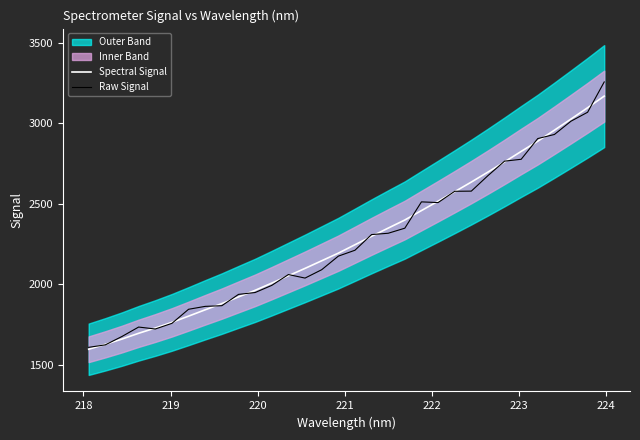

Rank the series by their maximum value, from lowest to highest.

Spectral Signal, Raw Signal